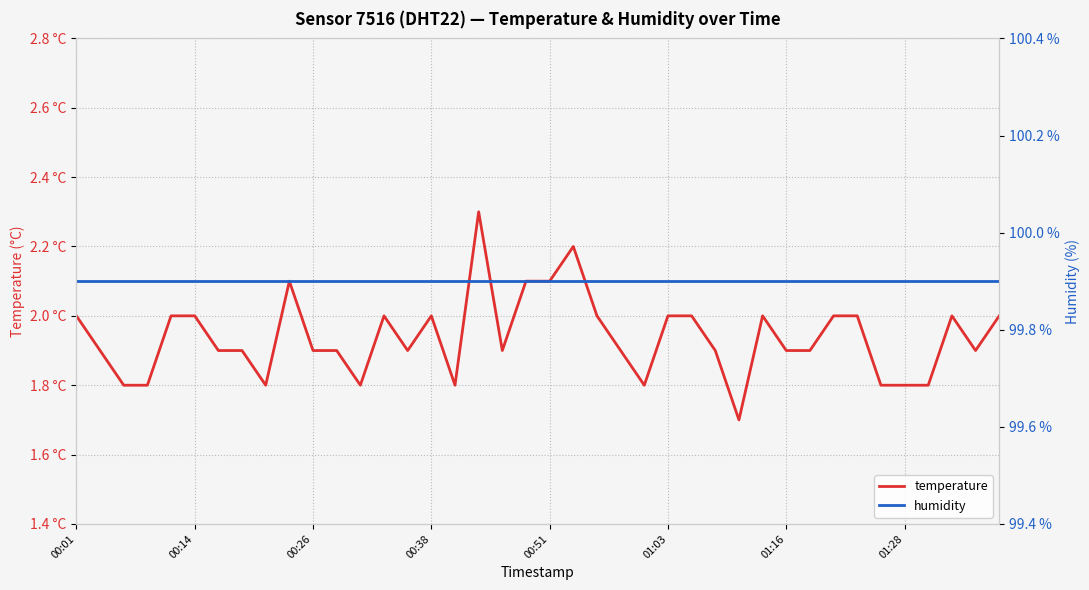

Where is temperature nearest to the value 2?

00:01